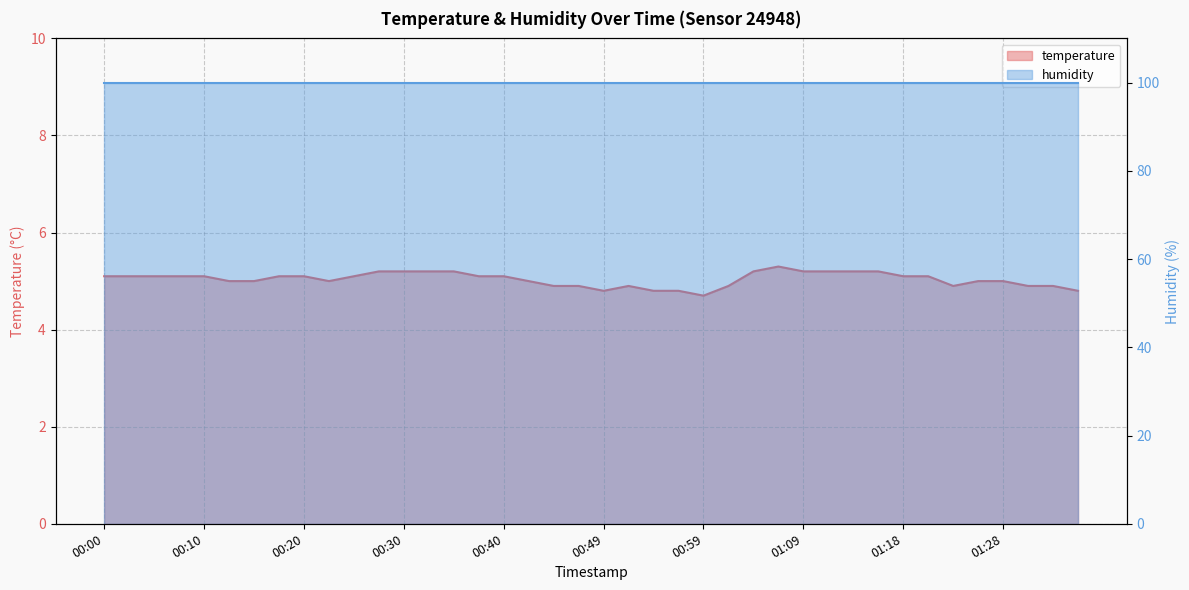

What value does the data have at 00:57?

4.8